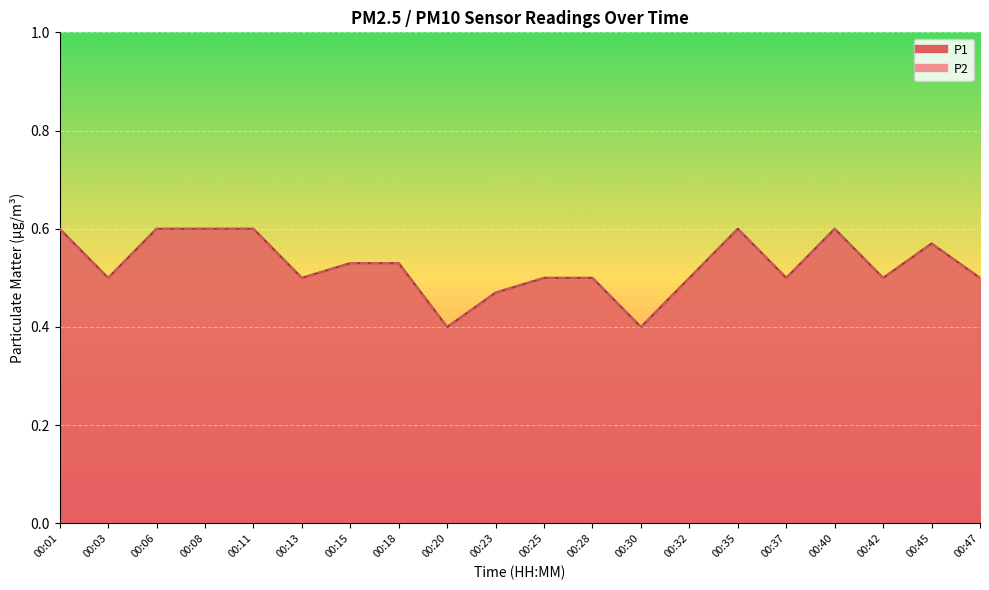

True or false: P1 and P2 cross at least once.

False